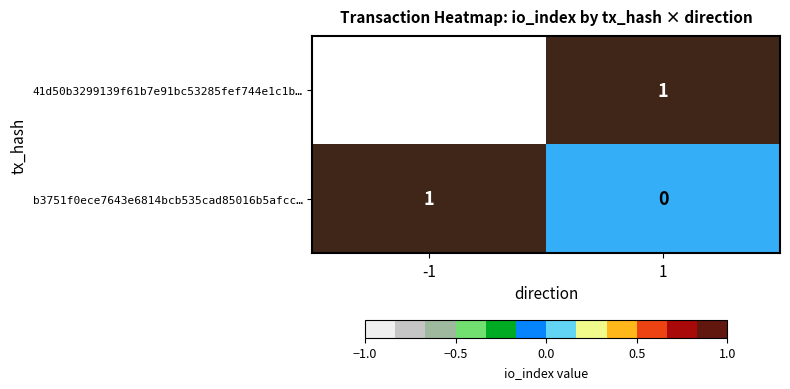

The value of 41d50b3299139f61b7e91bc53285fef744e1c1b… at 1 is 1. True or false?

True